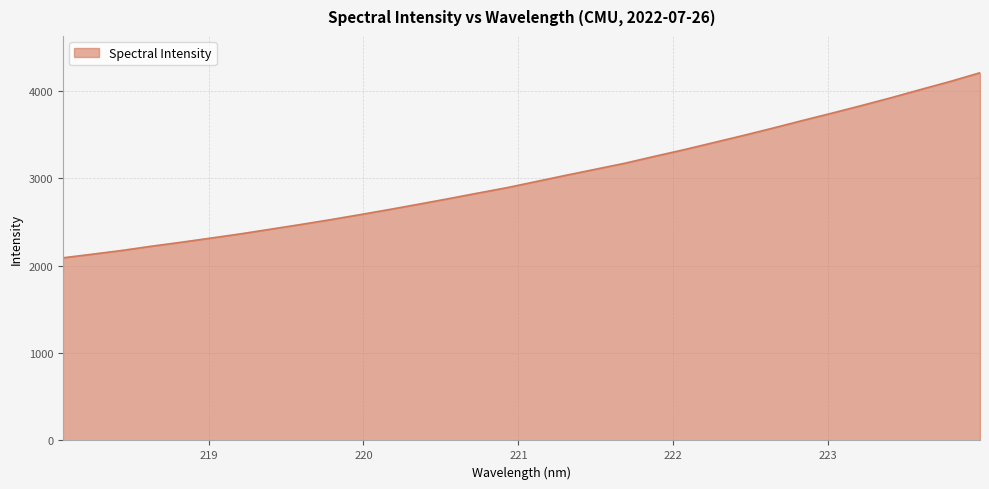

How many lines are shown in the chart?

1